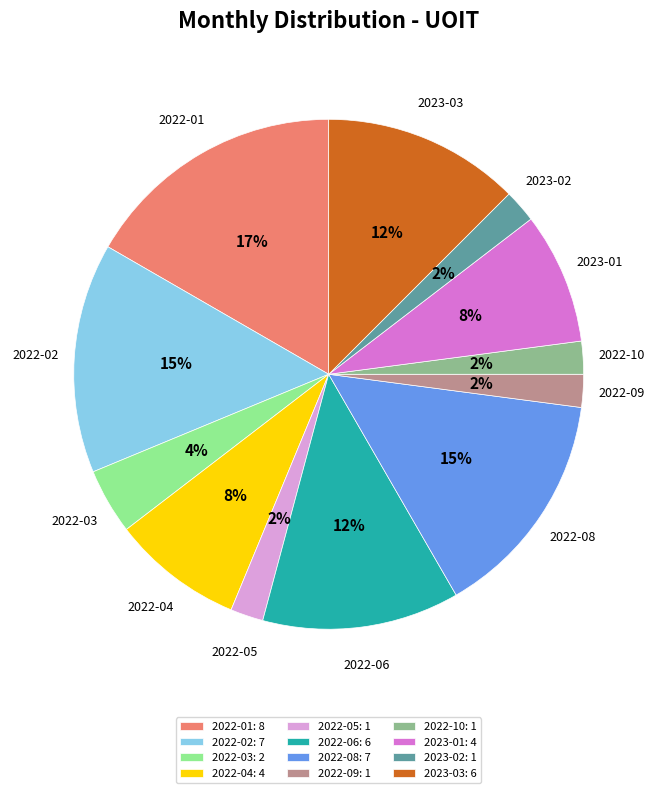

Is there a majority slice in this chart?

No